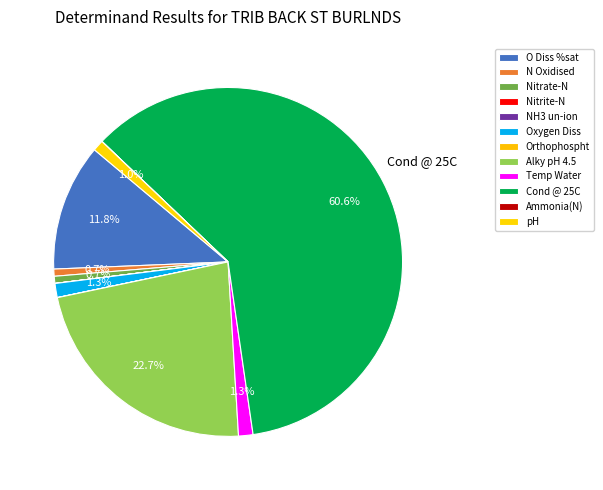

Rank the categories by value from highest to lowest.

Cond @ 25C, Alky pH 4.5, O Diss %sat, Temp Water, Oxygen Diss, pH, N Oxidised, Nitrate-N, Ammonia(N), Orthophospht, Nitrite-N, NH3 un-ion